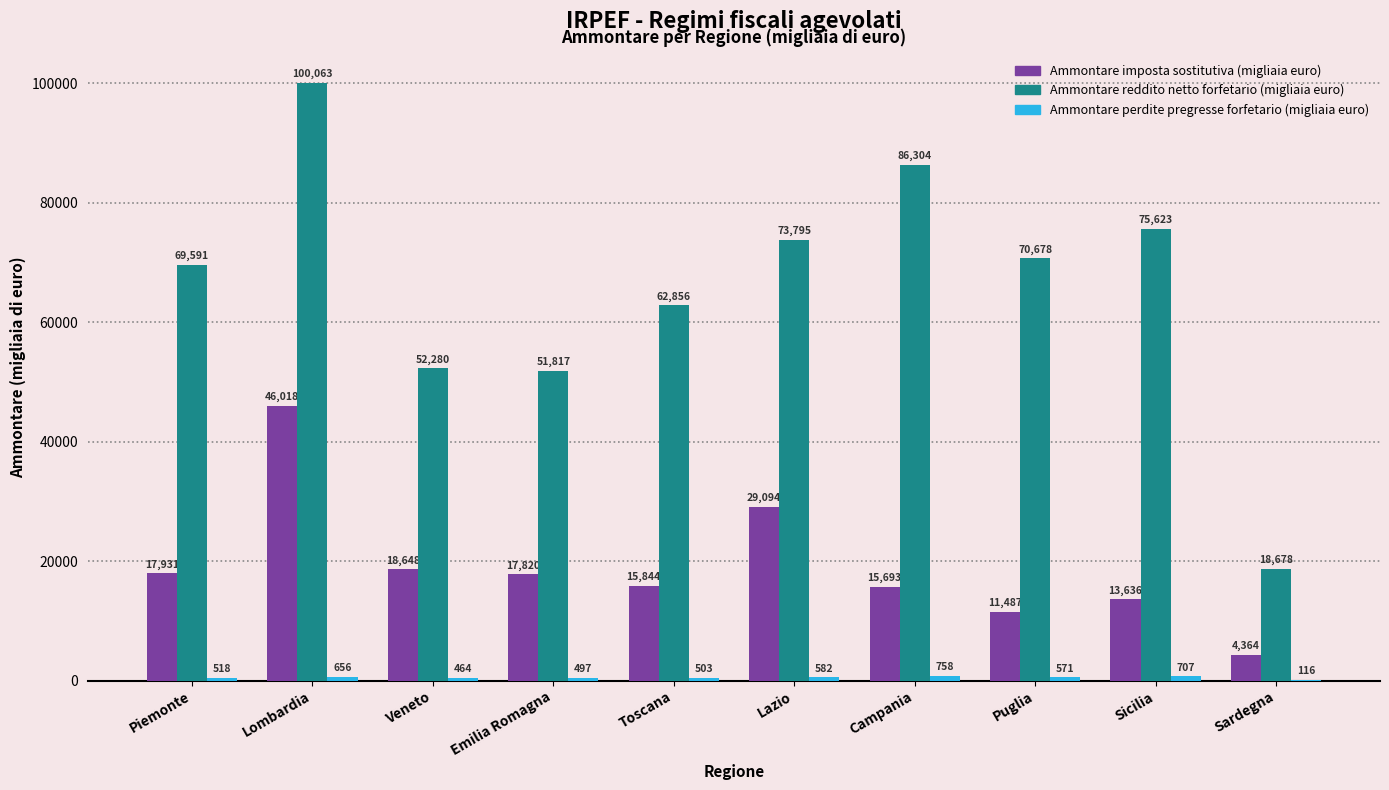

What is the total value across all series at Lazio?

103471